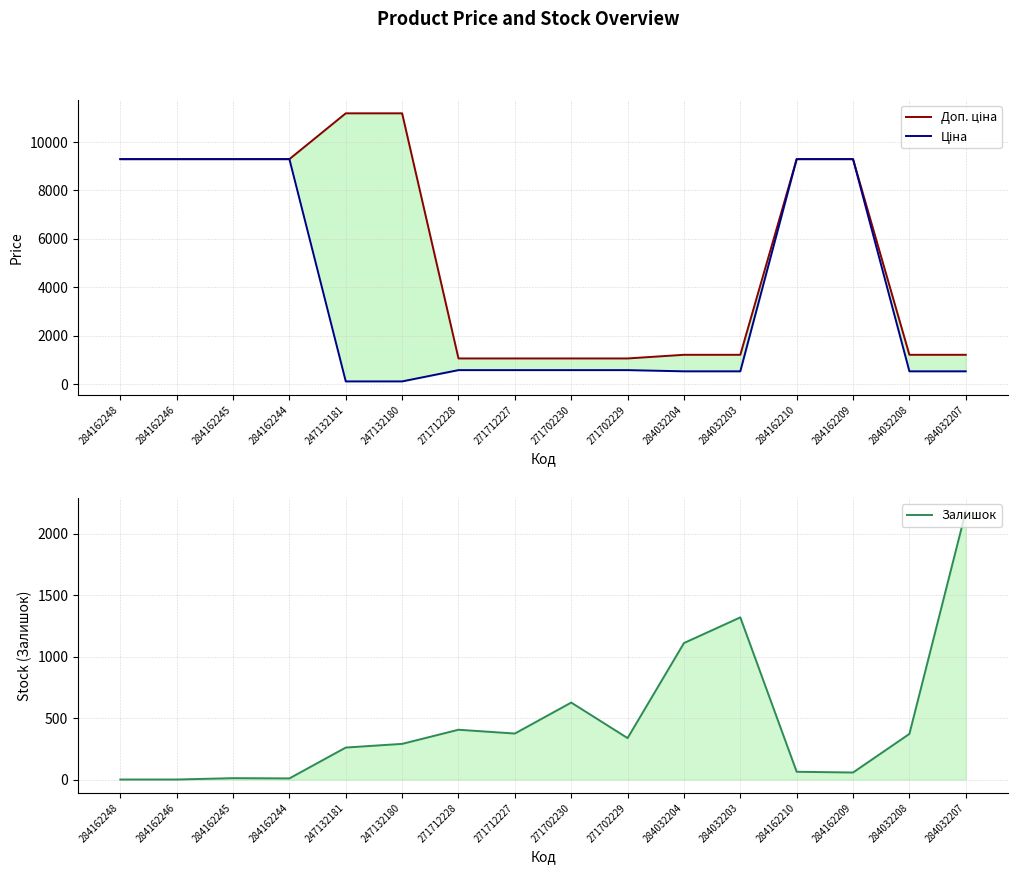

True or false: Доп. ціна has more than 0 points higher than both neighbors.

False